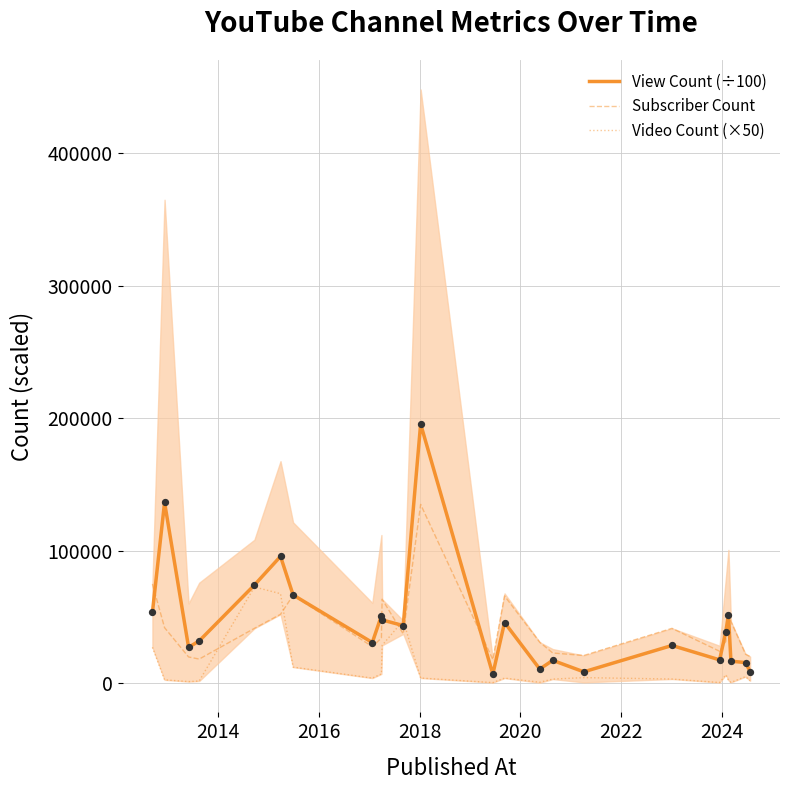

Which series has the largest Y range (max minus min)?

View Count (÷100)